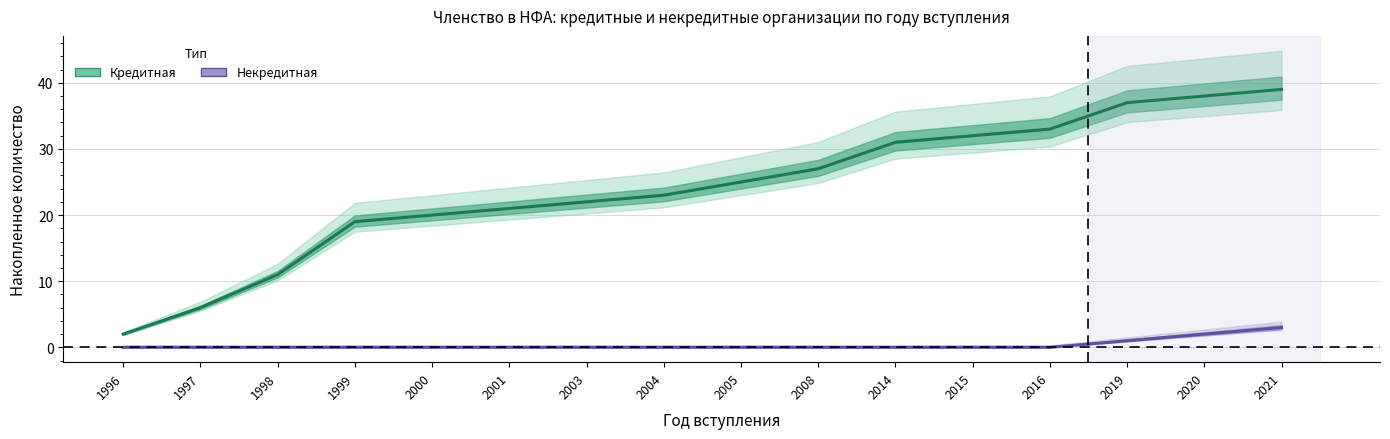

What are all the series names shown in the legend?

Кредитная, Некредитная